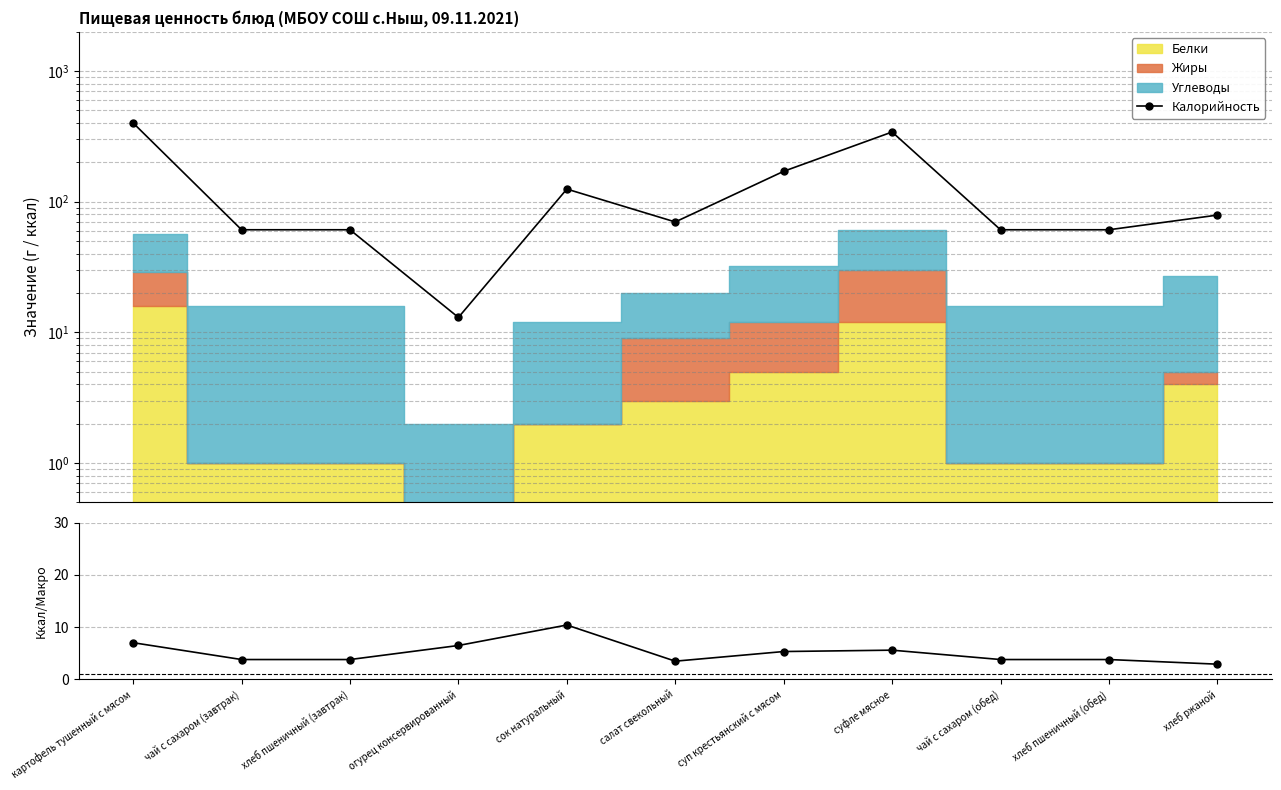

True or false: Калорийность has a value of 401.0 at картофель тушенный с мясом.

True